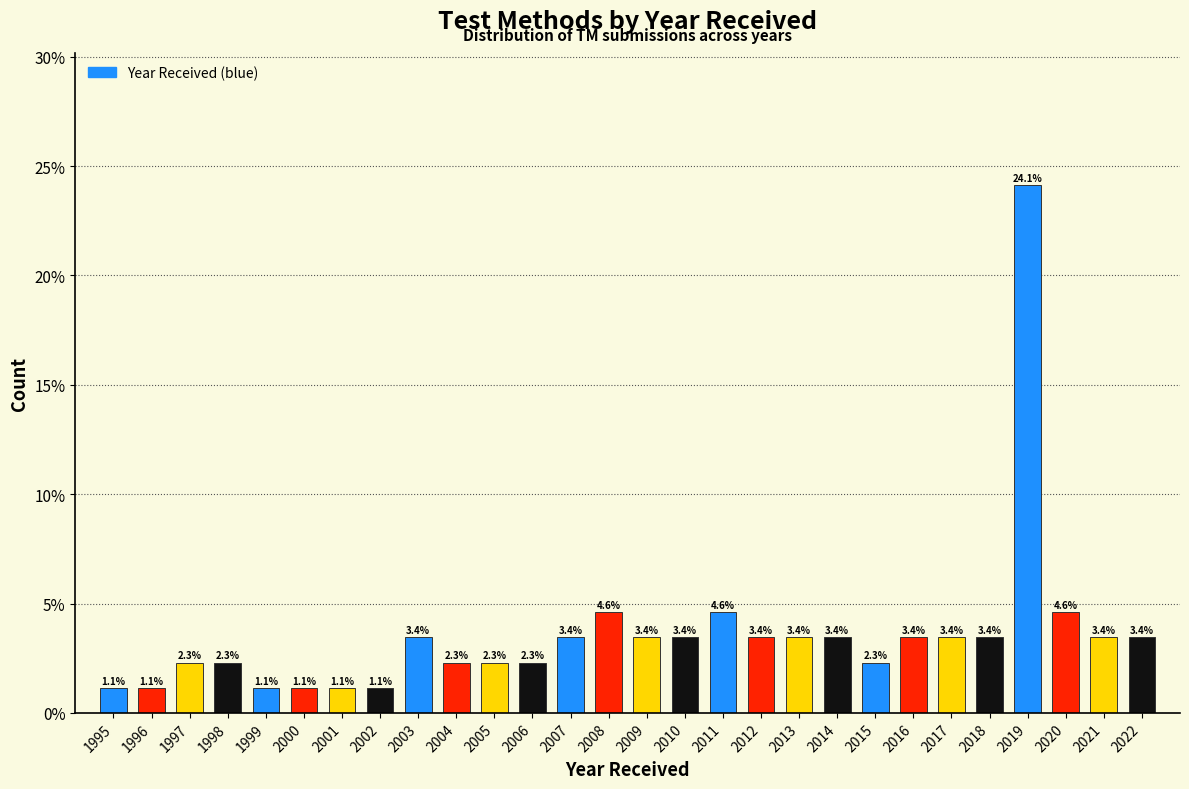

Reading left to right, transcribe all the data shown in this chart.

1.1	1.1	2.3	2.3	1.1	1.1	1.1	1.1	3.4	2.3	2.3	2.3	3.4	4.6	3.4	3.4	4.6	3.4	3.4	3.4	2.3	3.4	3.4	3.4	24.1	4.6	3.4	3.4